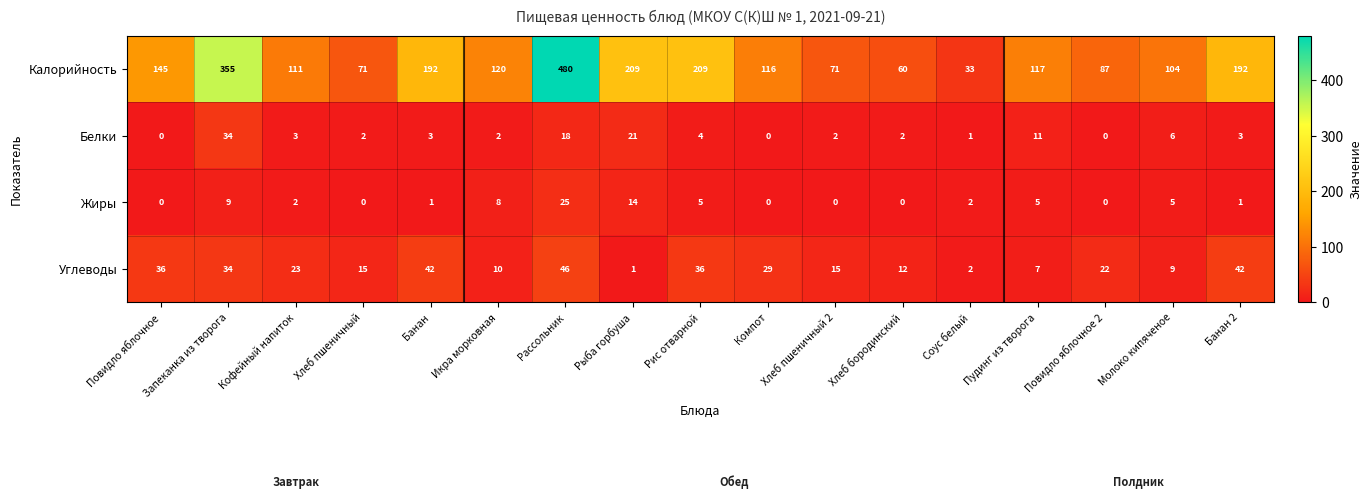

Rank the series by their maximum value, from lowest to highest.

Жиры, Белки, Углеводы, Калорийность